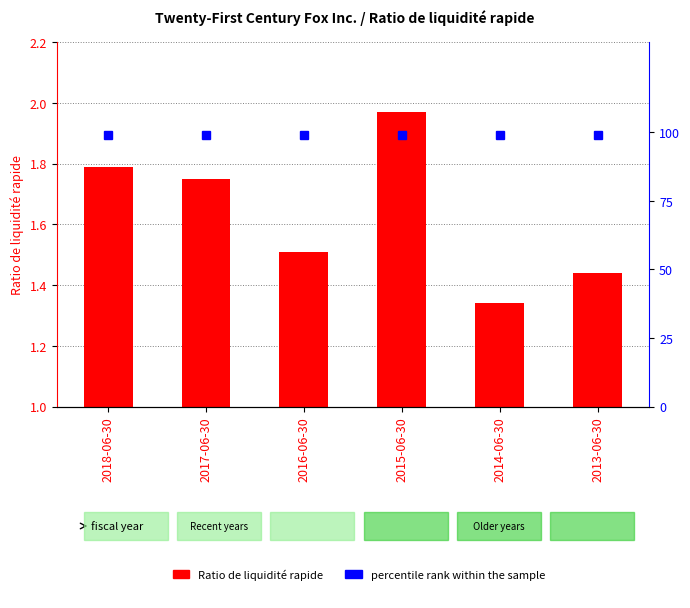

Reading right to left, list all the values displayed in this chart.

Ratio de liquidité rapide: 2013-06-30=1.4	2014-06-30=1.3	2015-06-30=2.0	2016-06-30=1.5	2017-06-30=1.8	2018-06-30=1.8
percentile rank within the sample: 2013-06-30=99.0	2014-06-30=99.0	2015-06-30=99.0	2016-06-30=99.0	2017-06-30=99.0	2018-06-30=99.0